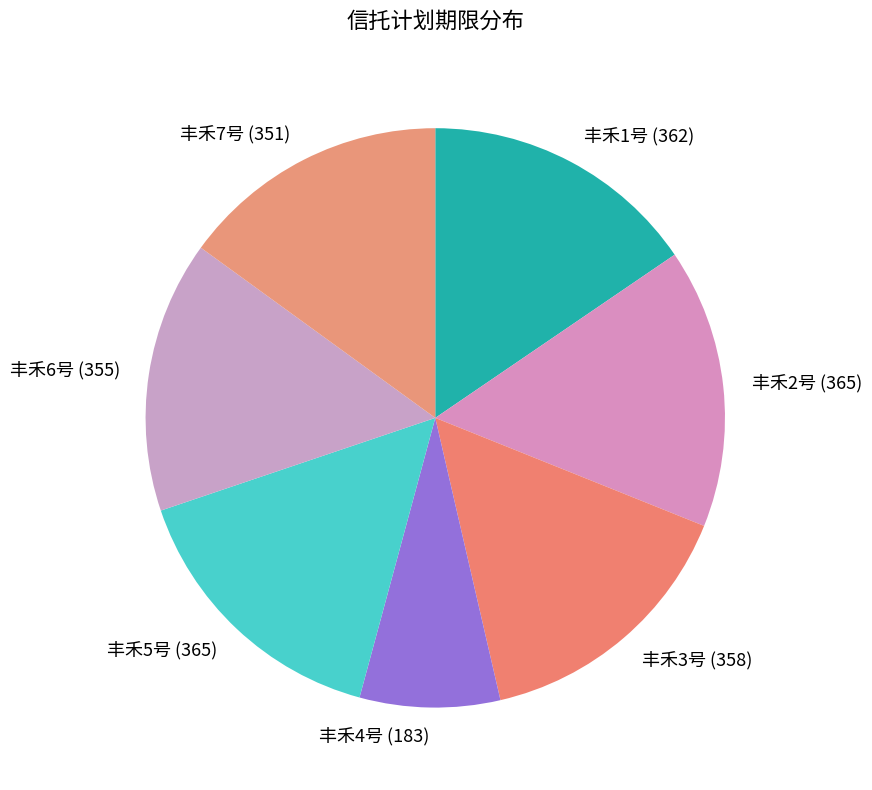

Which slice is the smallest?

丰禾4号 (183)